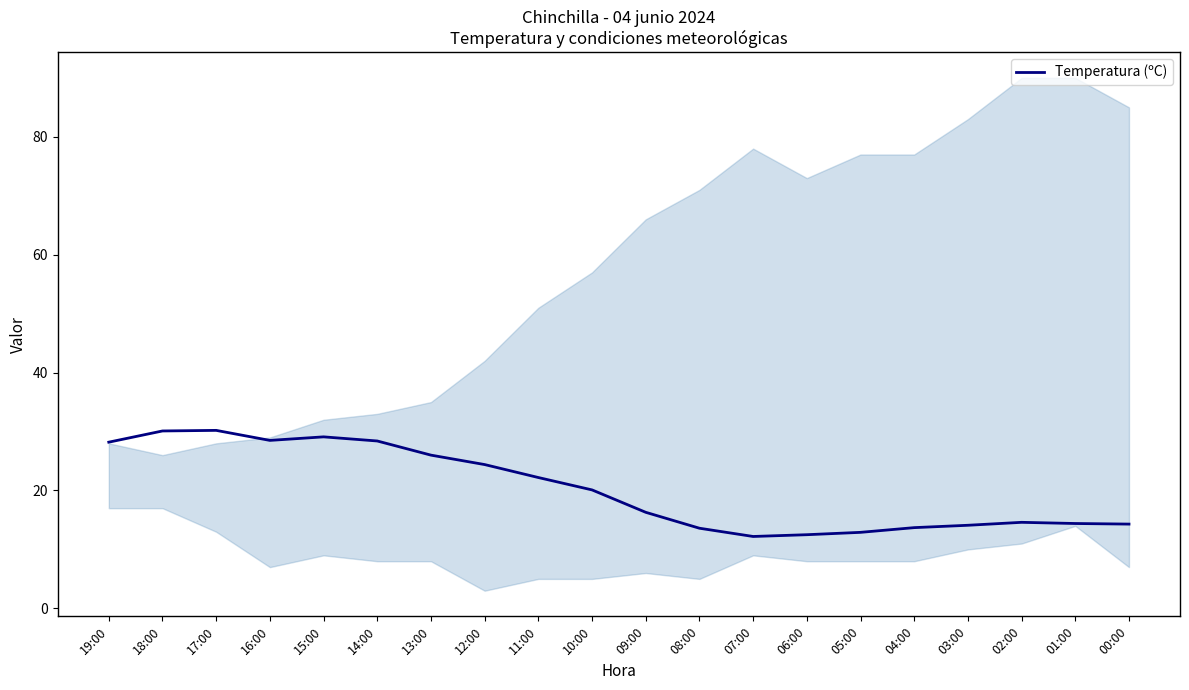

True or false: the data shows 12.7 at 15:00.

False